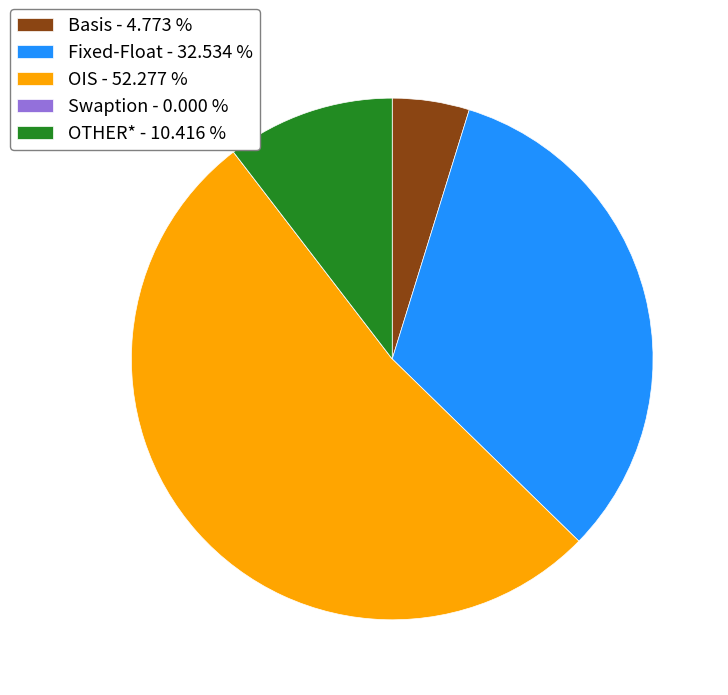

Which category has the biggest portion of the pie?

OIS